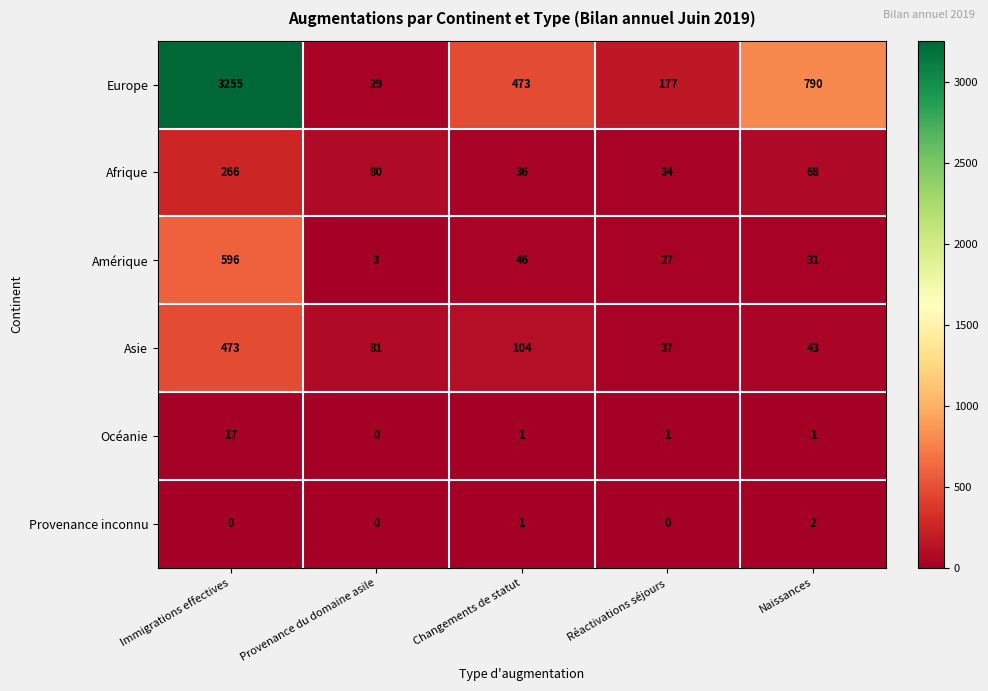

Between Réactivations séjours and Naissances, which series saw the biggest shift?

Europe